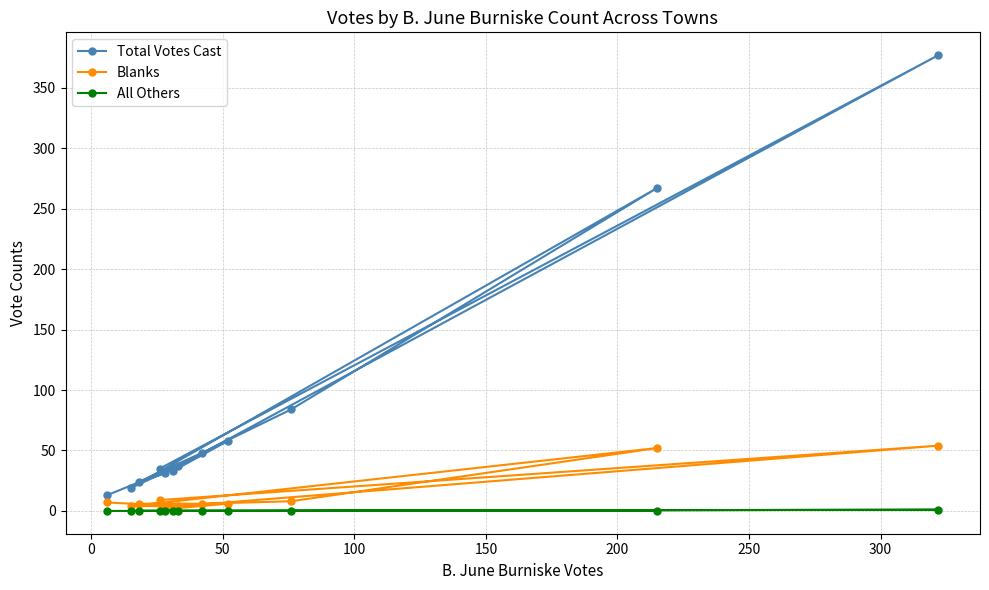

How many data points in Blanks are less than 6?

4